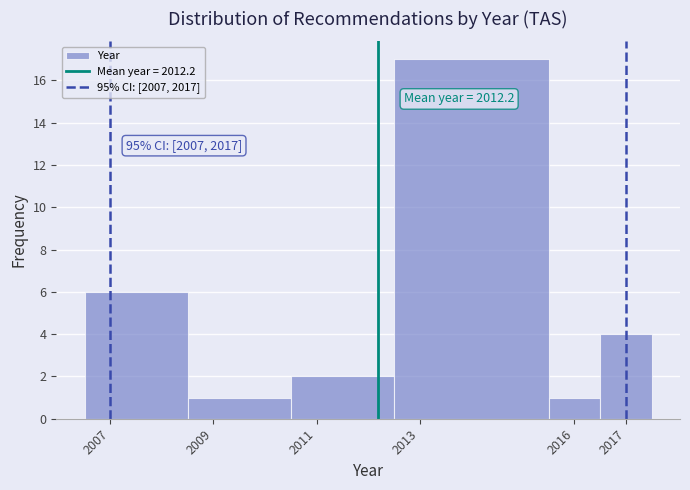

Which range on the x-axis has the tallest bar?

2012.5 to 2015.5